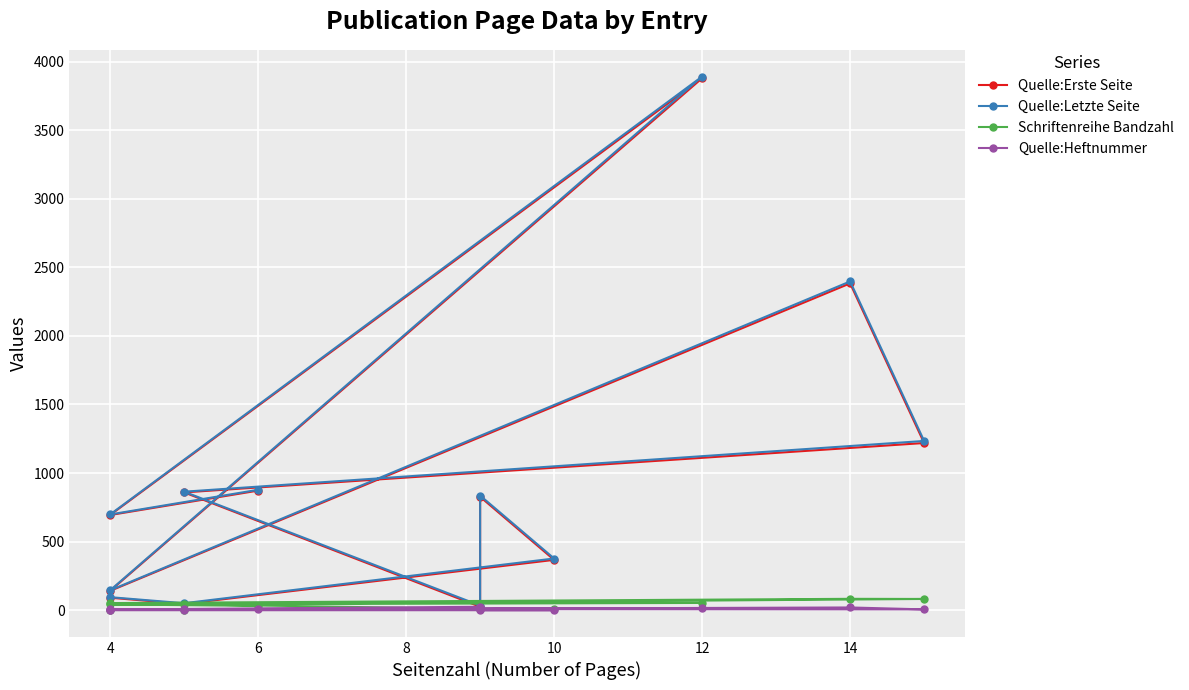

How many categories are shown in the chart?

12